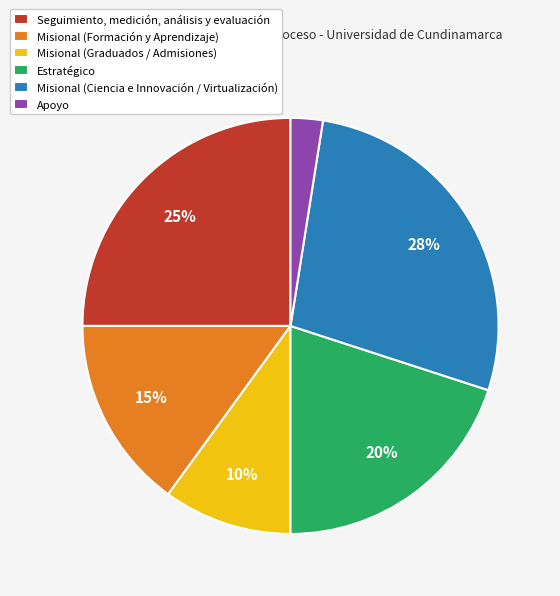

What percentage is the Misional (Formación y Aprendizaje) slice, to the nearest percent?

15%